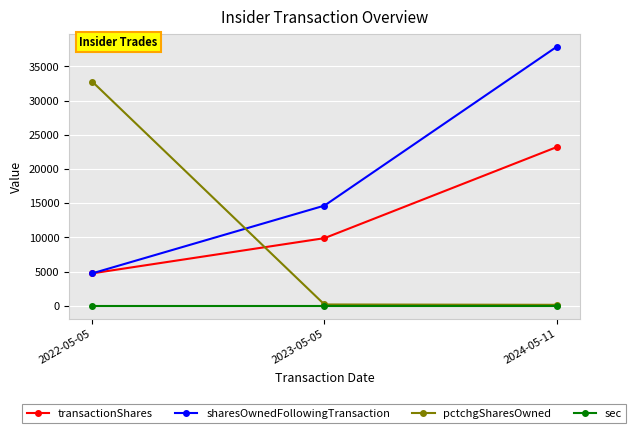

At which label is pctchgSharesOwned closest to 16462?

2023-05-05